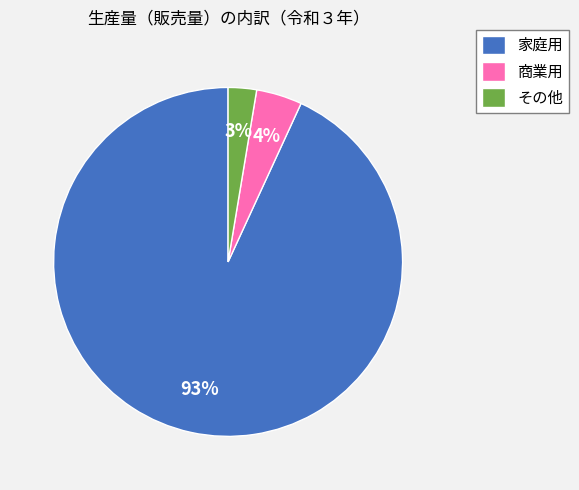

To the nearest percent, what is the combined percentage of 家庭用 and その他?

96%